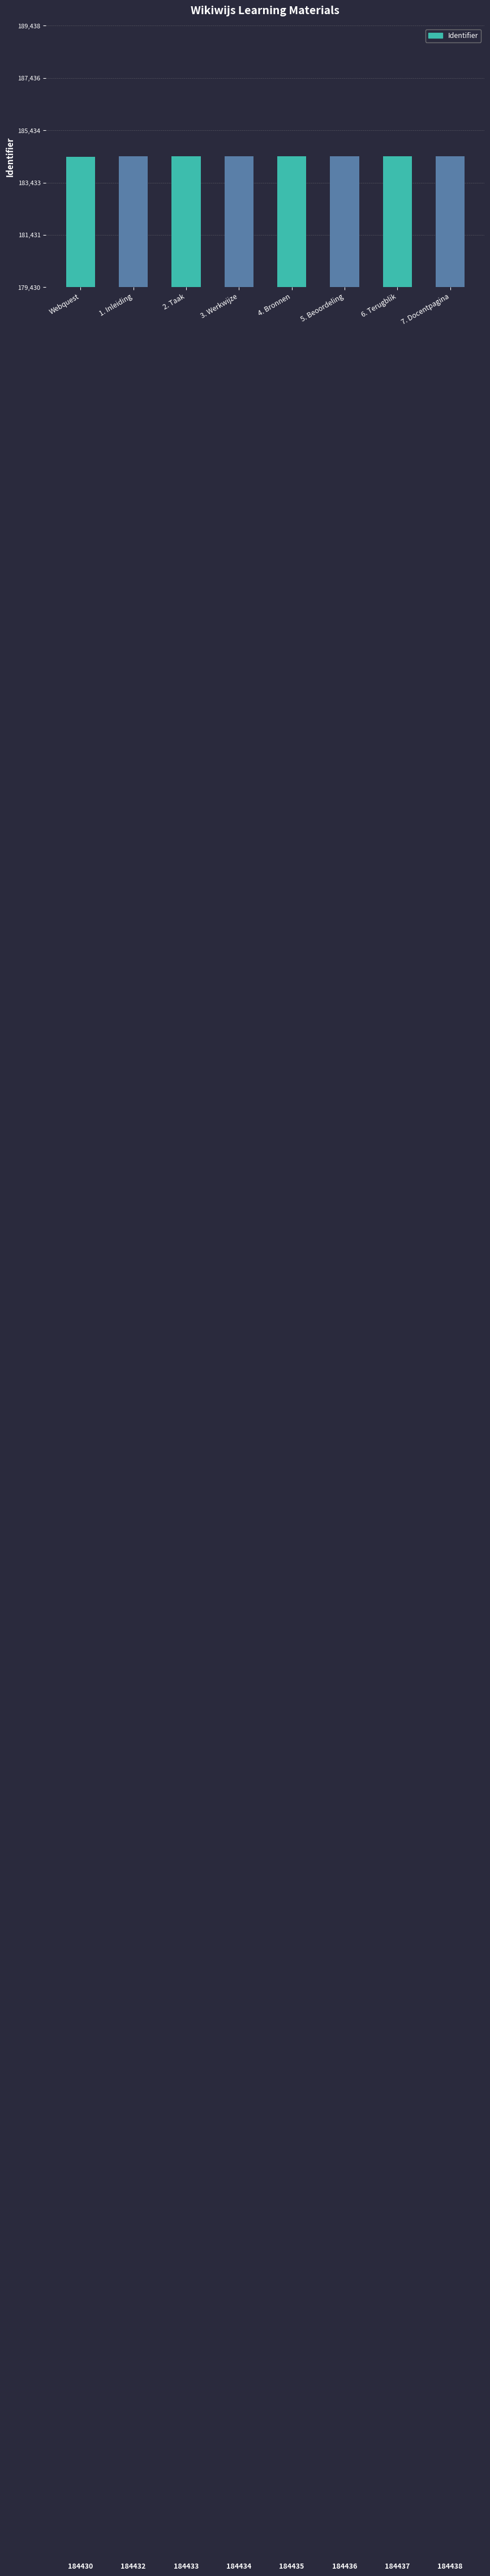

At which label is the value closest to 184434?

3. Werkwijze